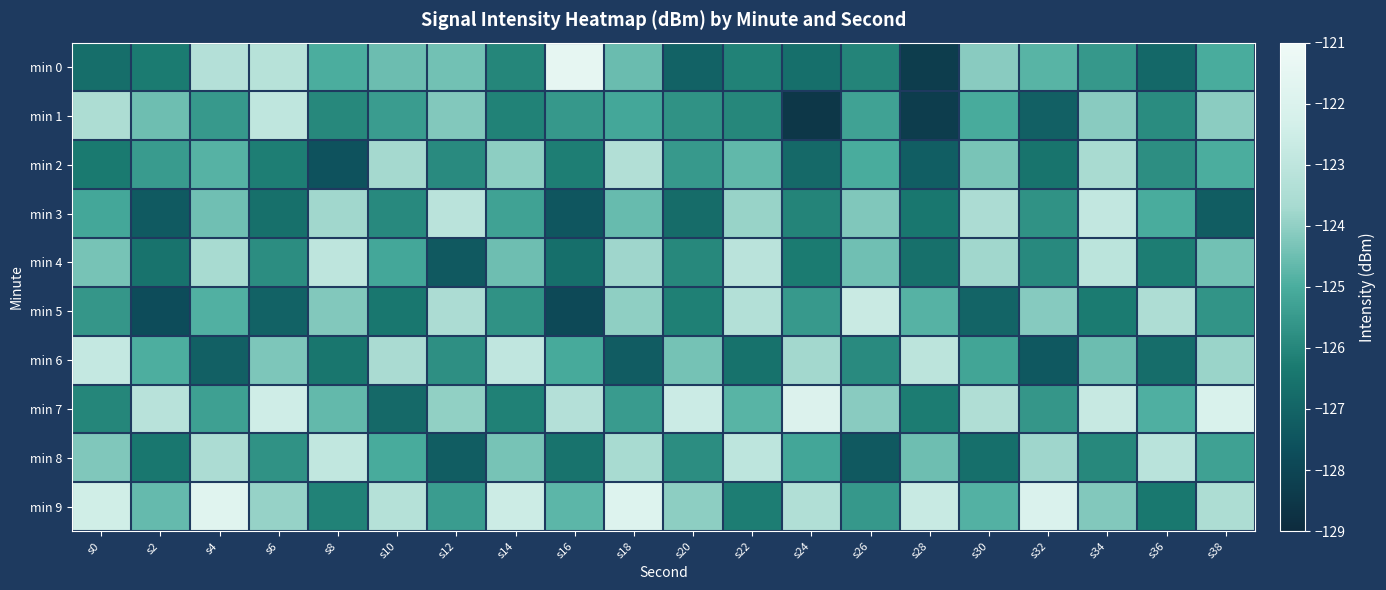

Rank the series at s24 from lowest to highest value.

min 1, min 2, min 0, min 4, min 3, min 5, min 8, min 6, min 9, min 7